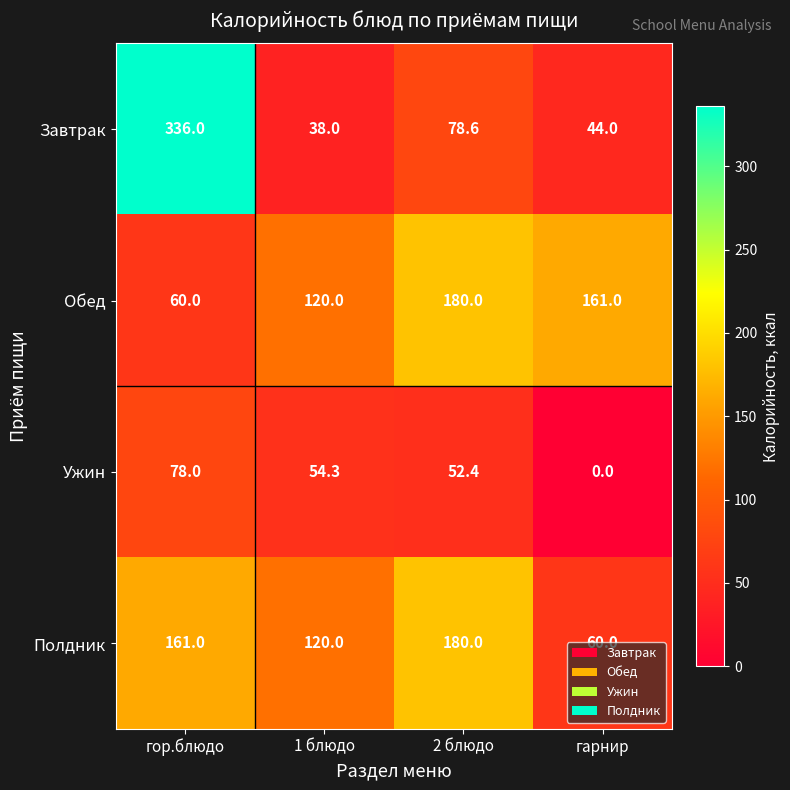

At which category is the sum across all series the highest?

гор.блюдо